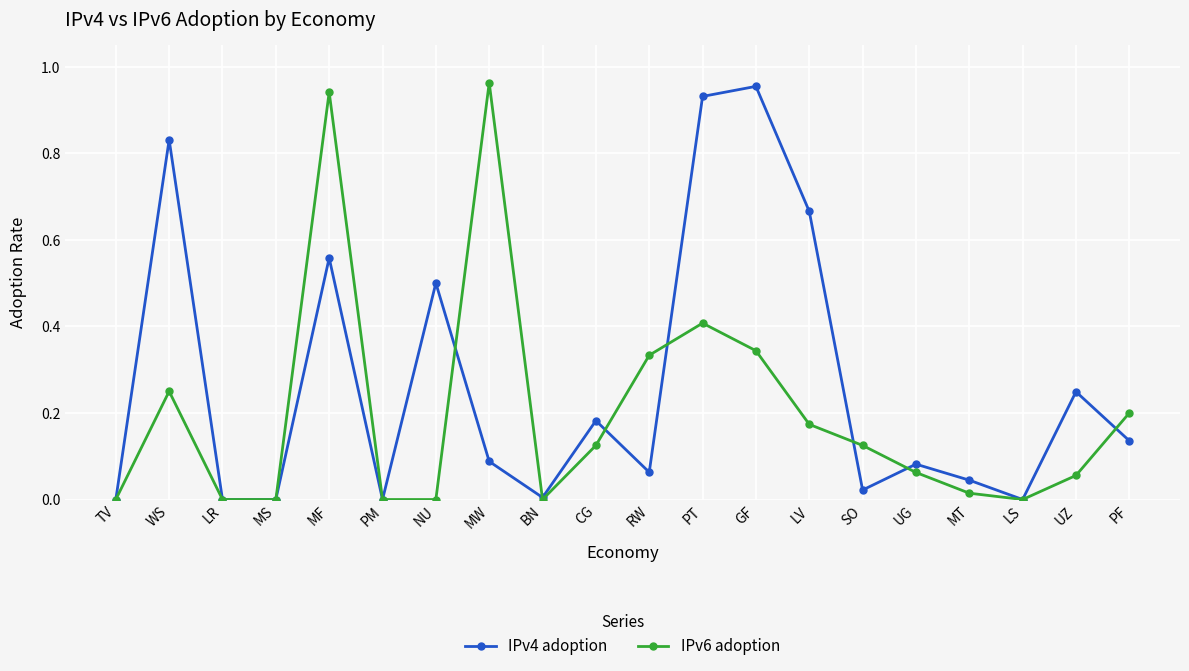

The value of IPv6 adoption at GF is 0.1. True or false?

False